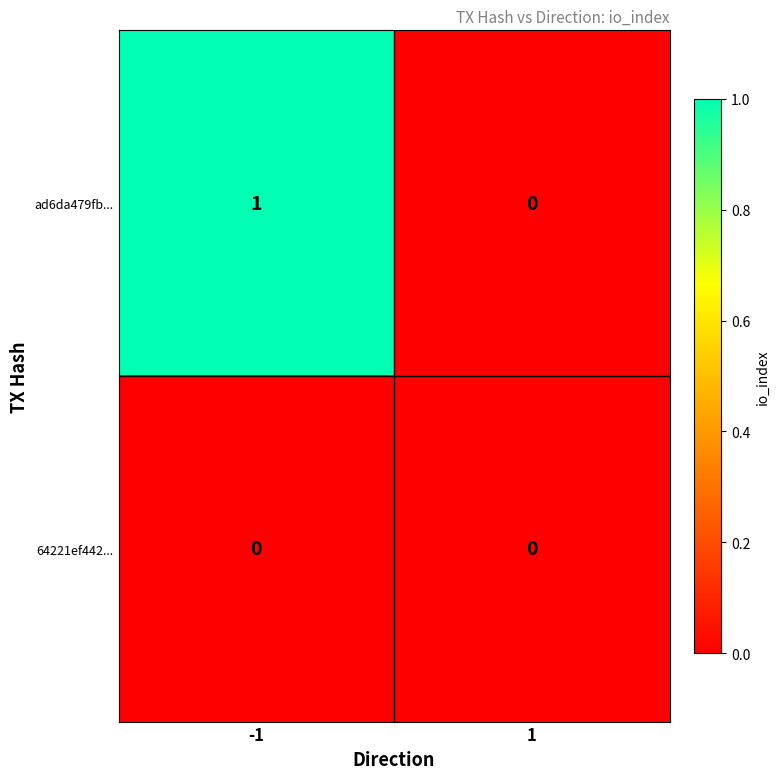

List the labels in order of ad6da479fb... value, smallest first.

1, -1